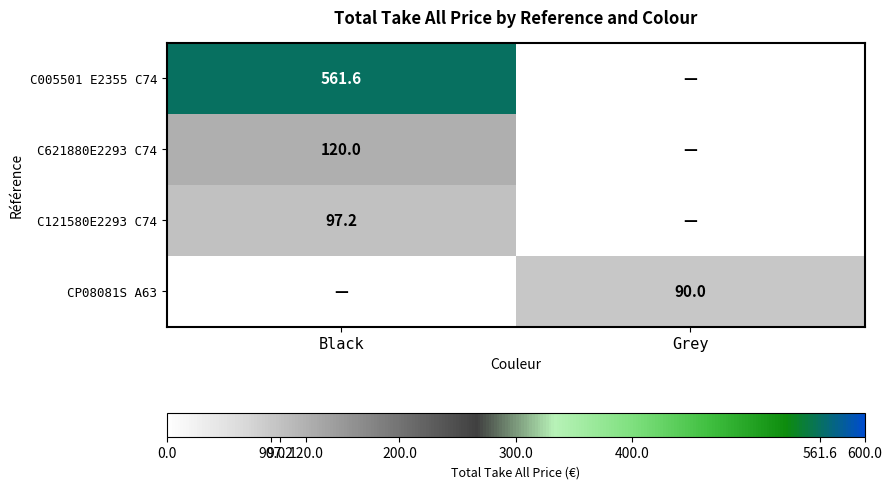

What is the greatest value displayed?

561.6